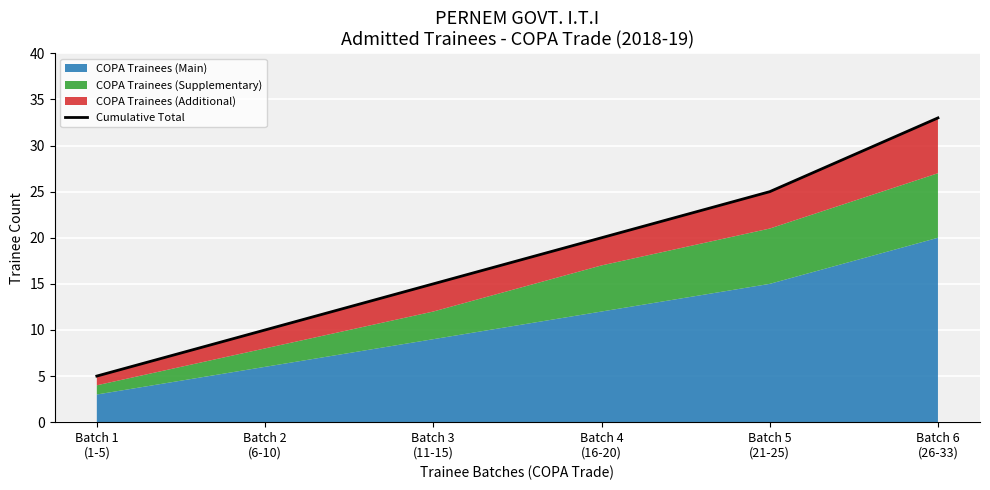

How many values are between 10 and 25?

4